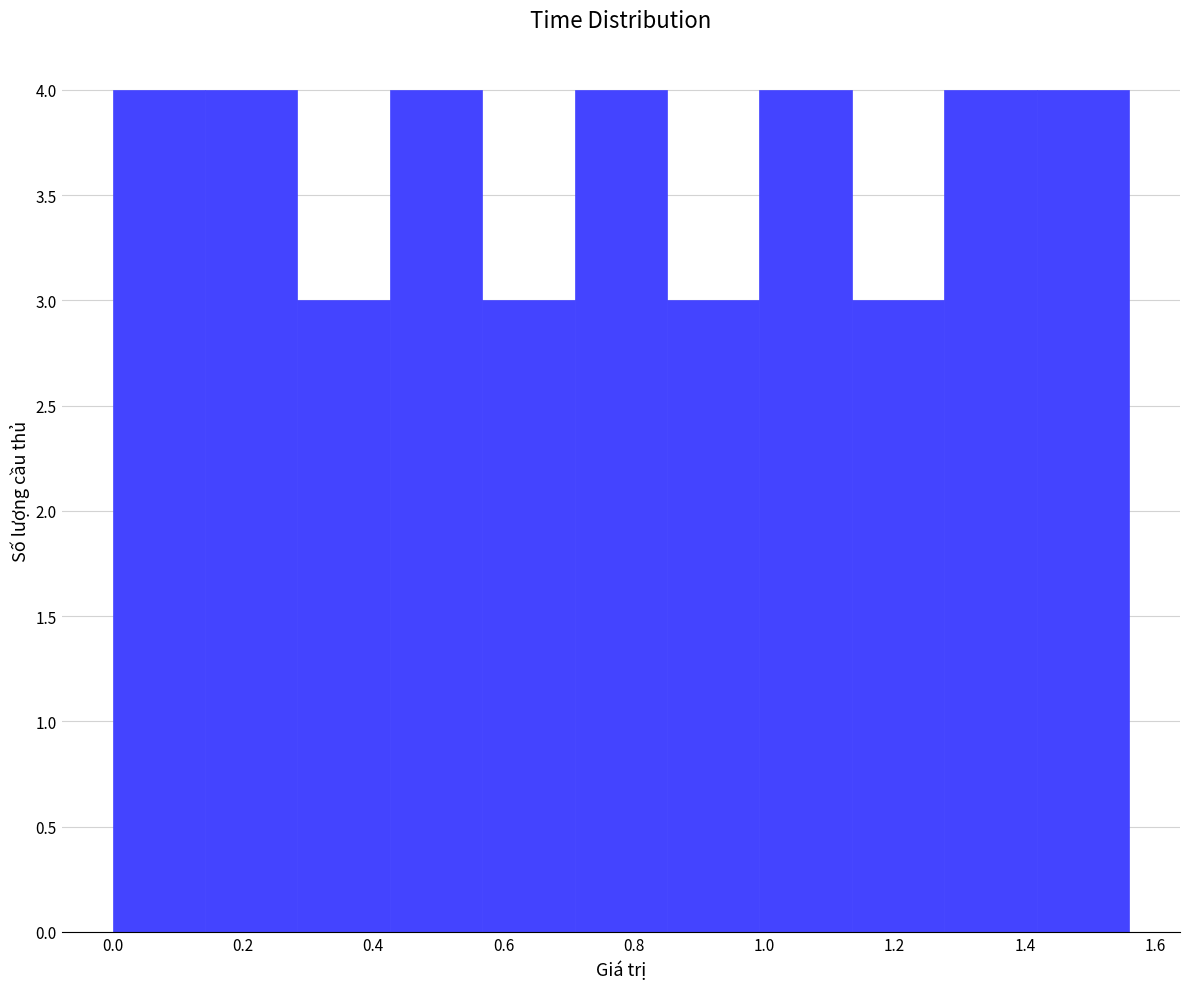

What is the height of the bar covering 0.28 to 0.42 on the x-axis? Neither the bar edges nor the heights are printed on the chart, so give them approximately, as read against the axes.

3